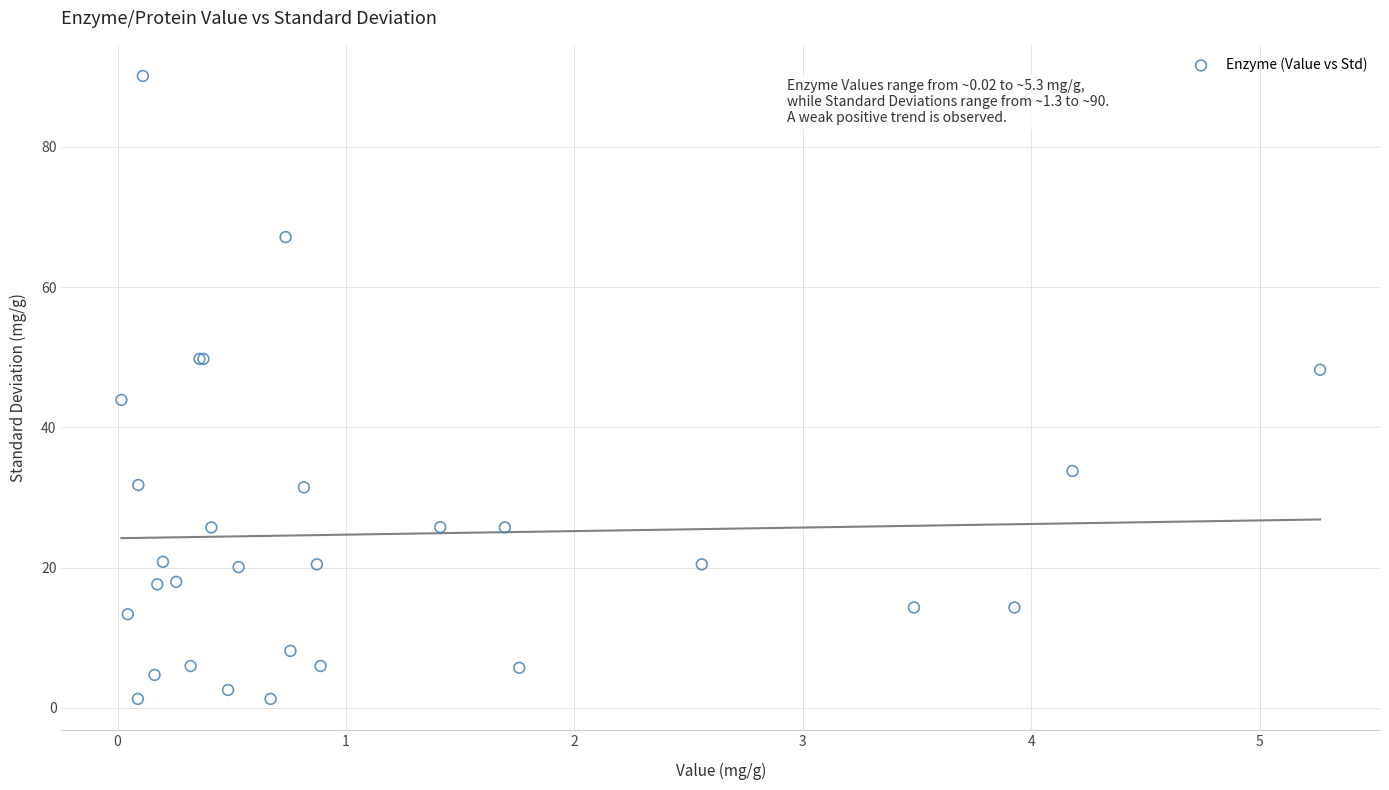

What Y value in the scatter plot is closest to 45?

43.9